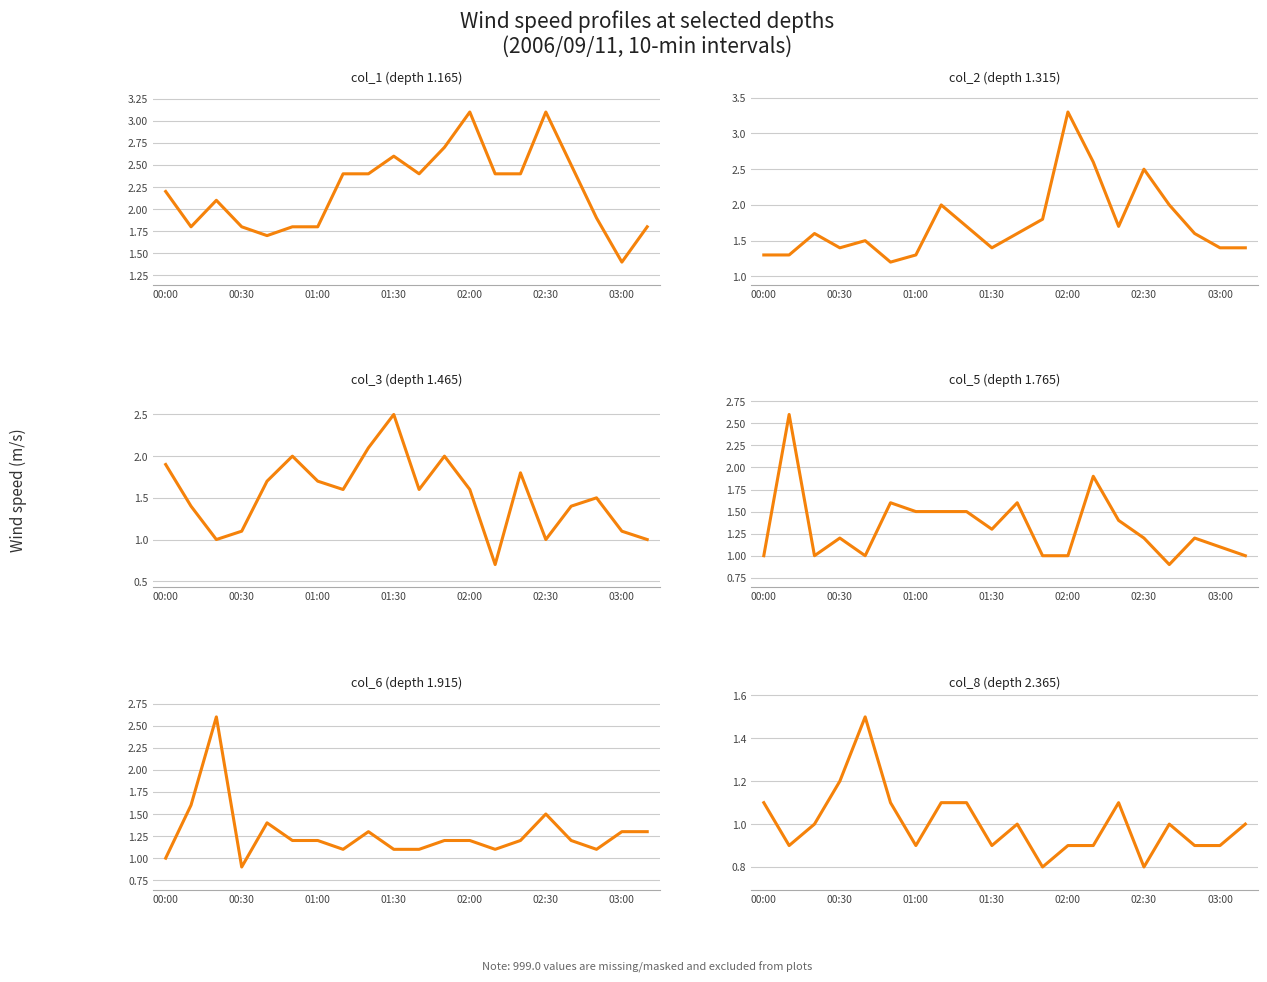

What is the total value across all series at 7?

9.7